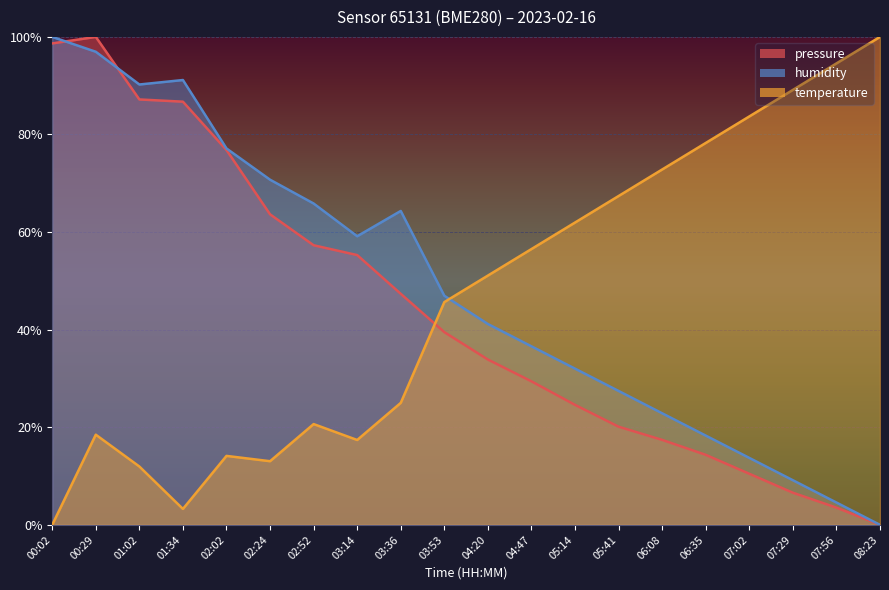

What value does the humidity series have at 07:02?

13.7